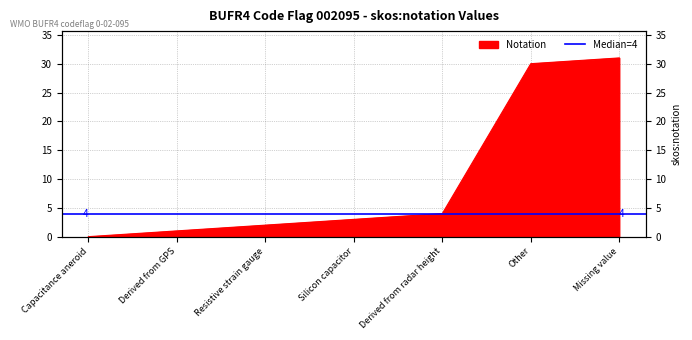

Which has a higher value, Resistive strain gauge or Silicon capacitor?

Silicon capacitor